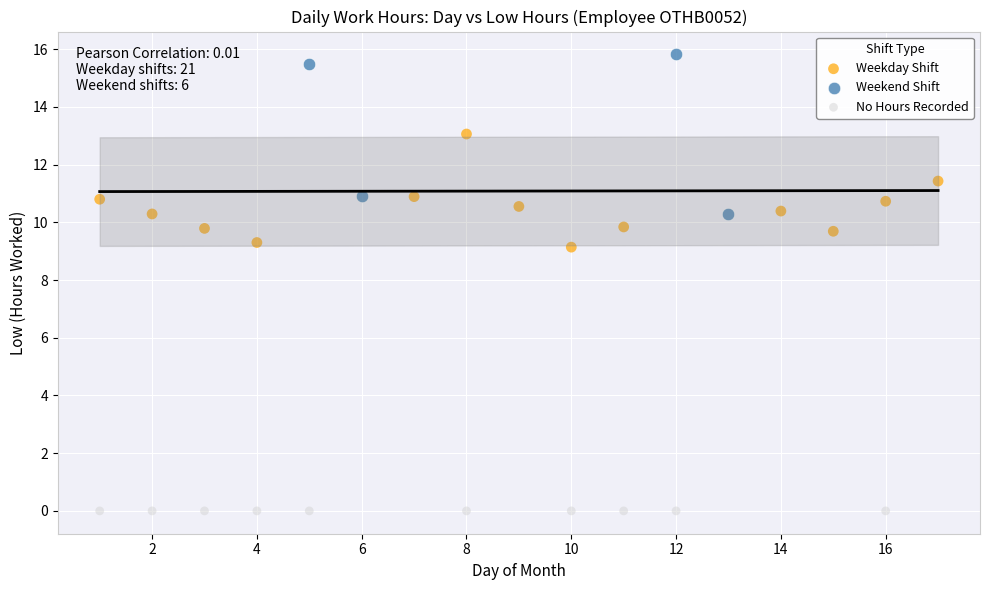

Which series reaches the maximum Y coordinate?

Weekend Shift